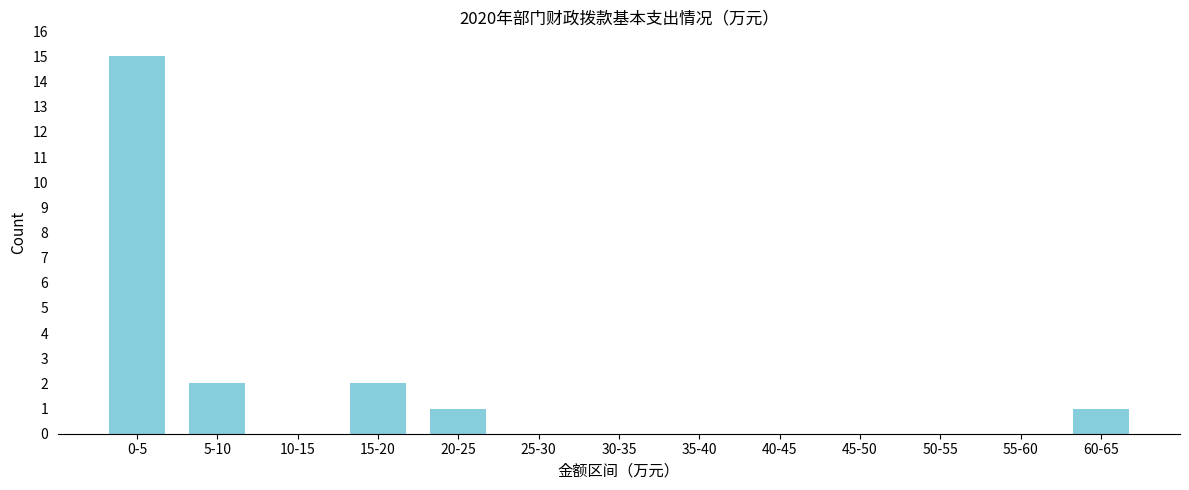

Reading right to left, list all the values displayed in this chart.

60-65=1	55-60=0	50-55=0	45-50=0	40-45=0	35-40=0	30-35=0	25-30=0	20-25=1	15-20=2	10-15=0	5-10=2	0-5=15